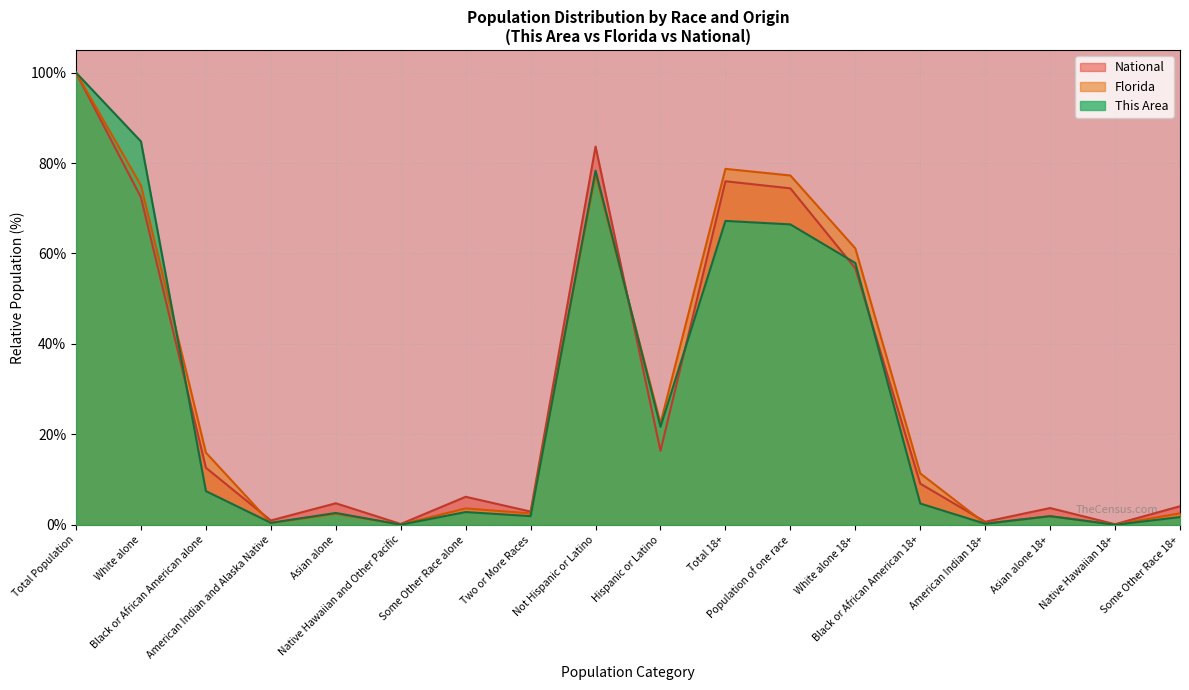

The value of This Area at American Indian 18+ is 0.2. True or false?

True